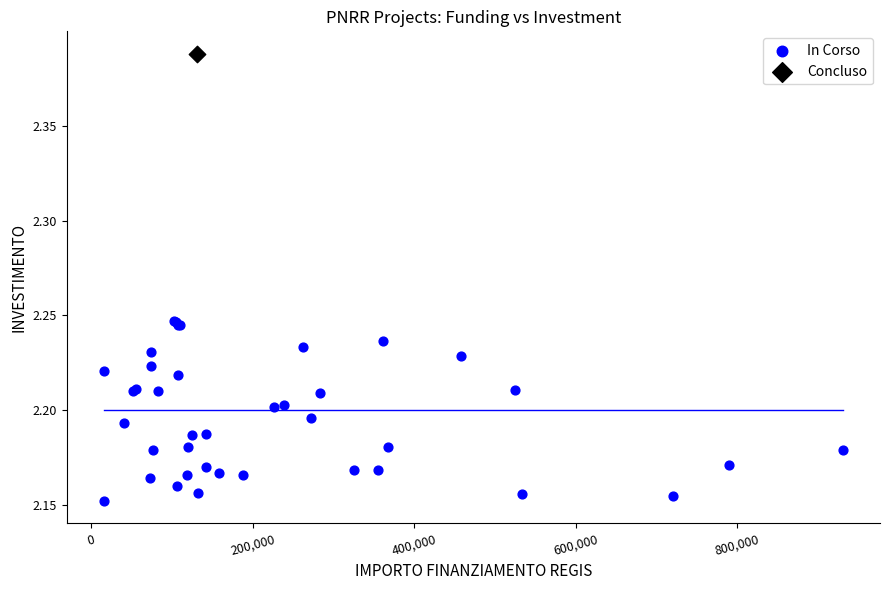

What are all the series names shown in the legend?

In Corso, Concluso